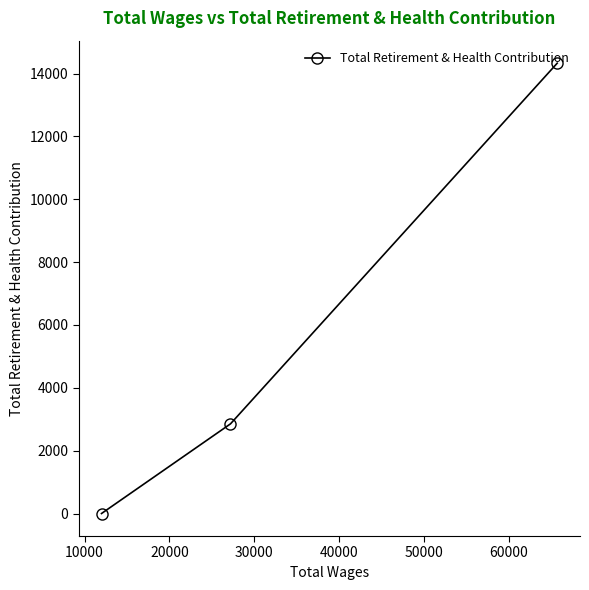

What is the average value?

5729